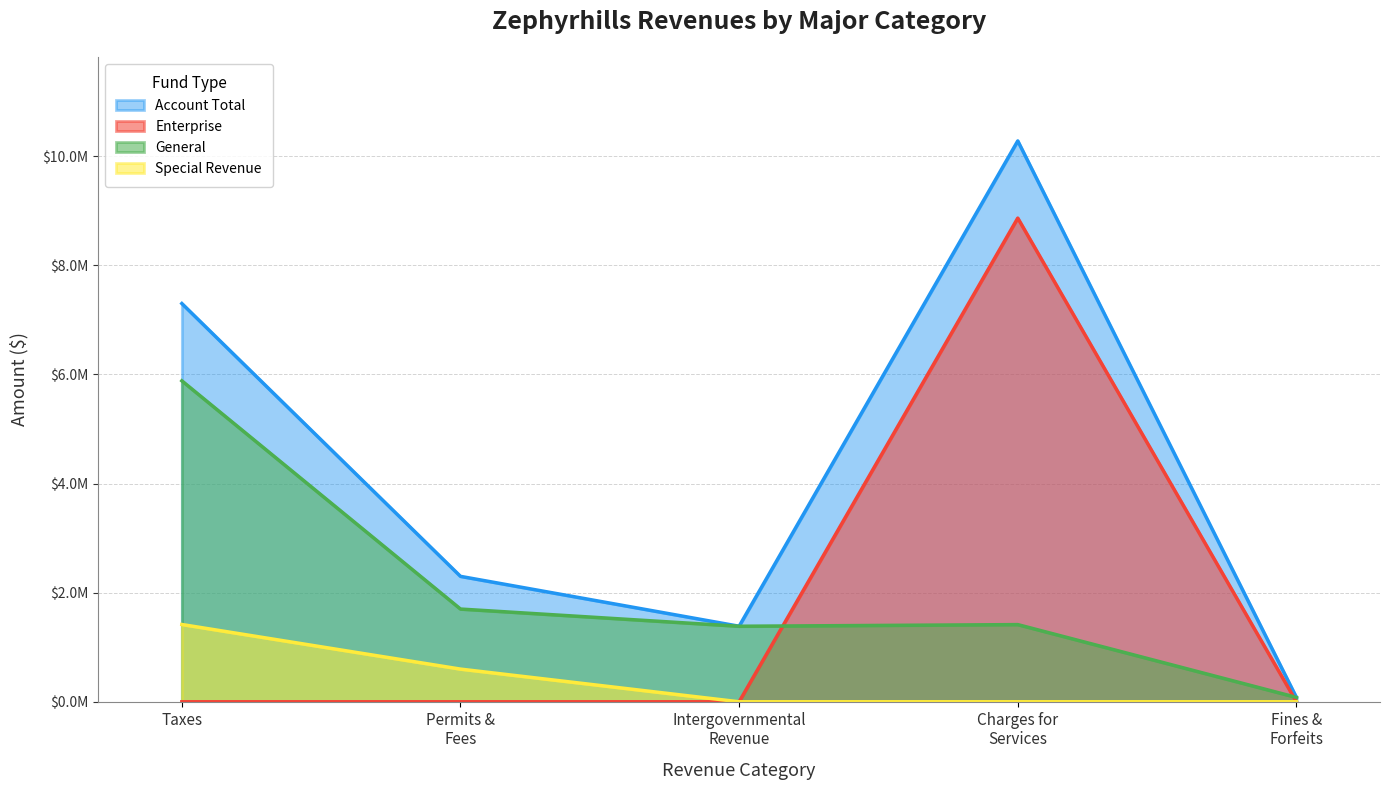

True or false: Special Revenue has more than 2 points higher than both neighbors.

False